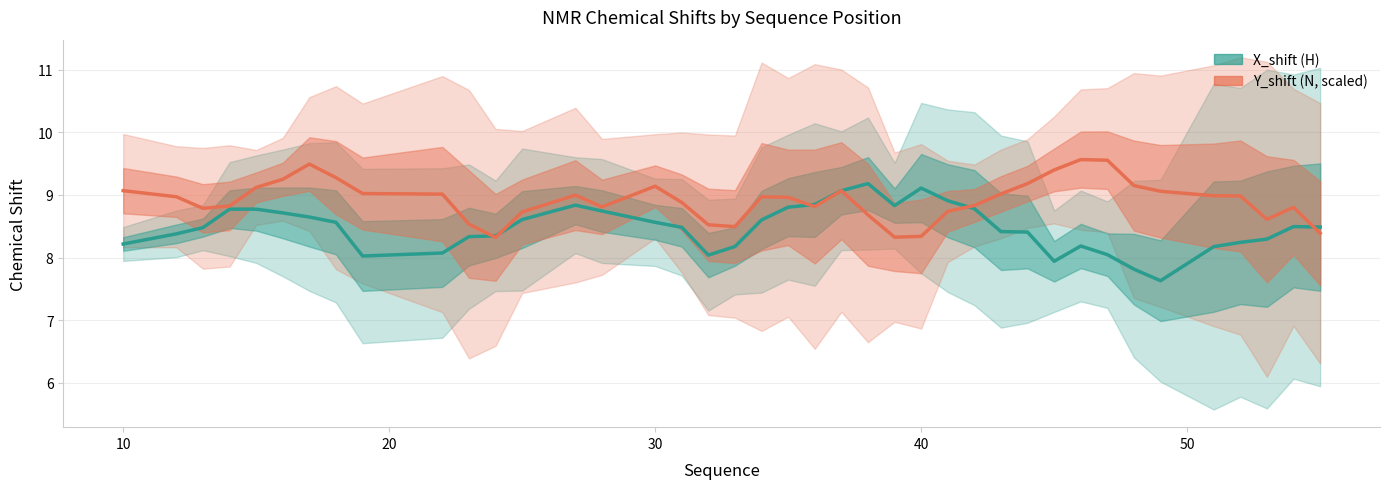

At how many categories does at least one series exceed 7?

40